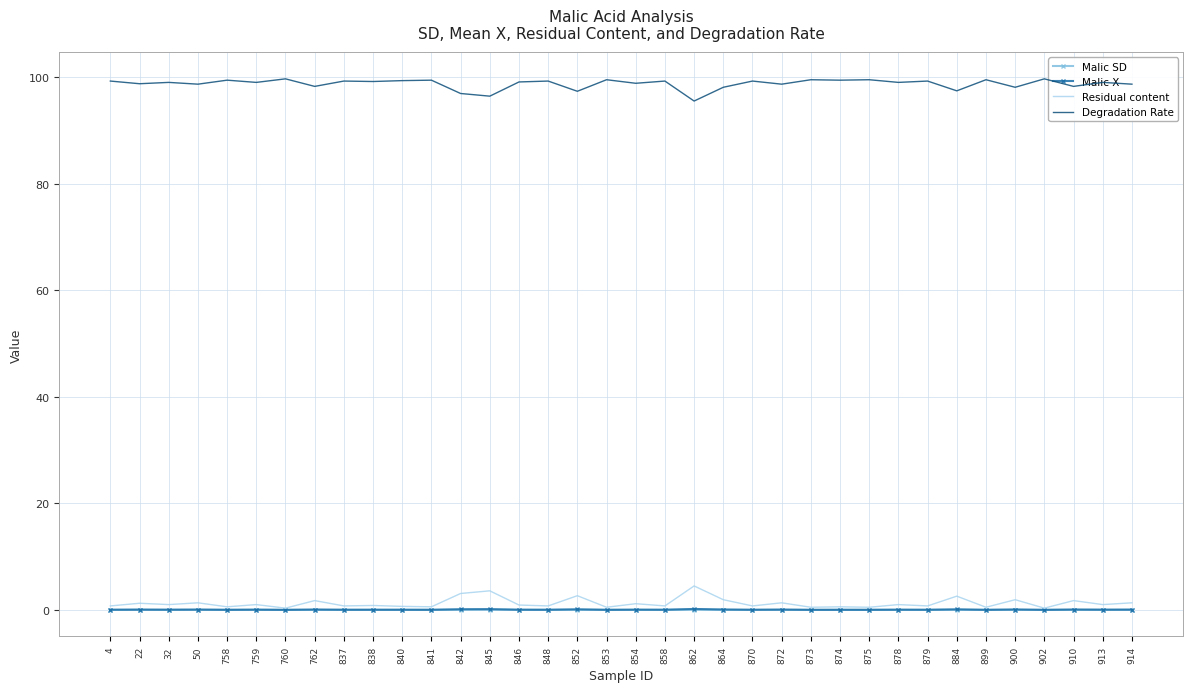

What is the total value across all series at 22?

100.1